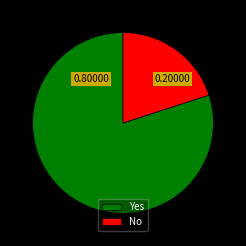

The Yes slice represents 90% of the pie. True or false?

False